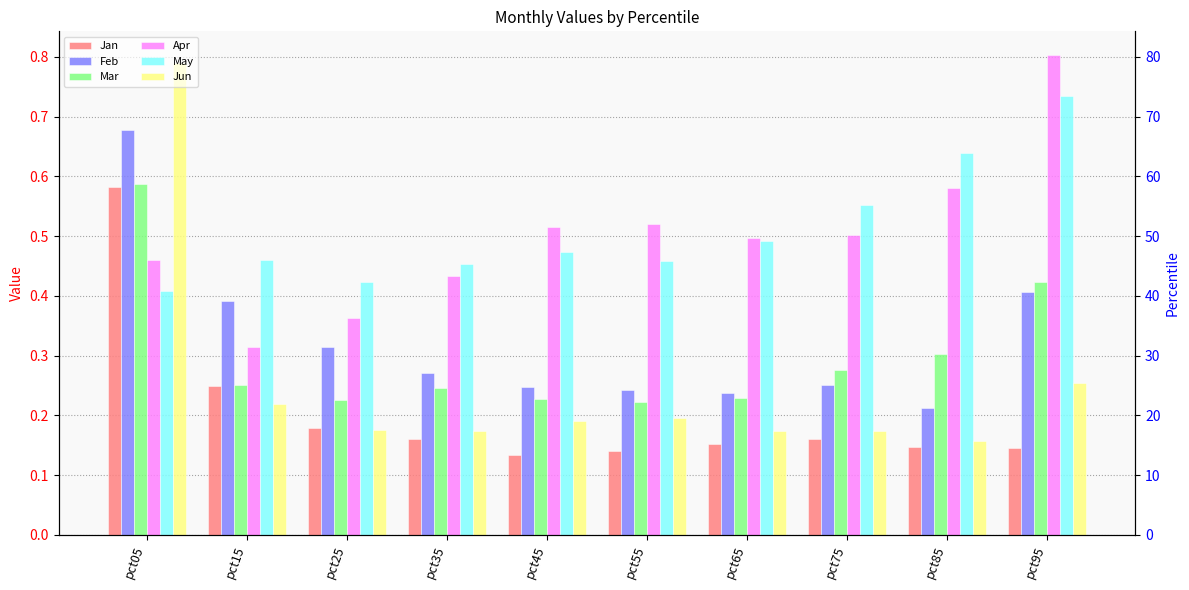

What is the sum of all Apr values?

5.0